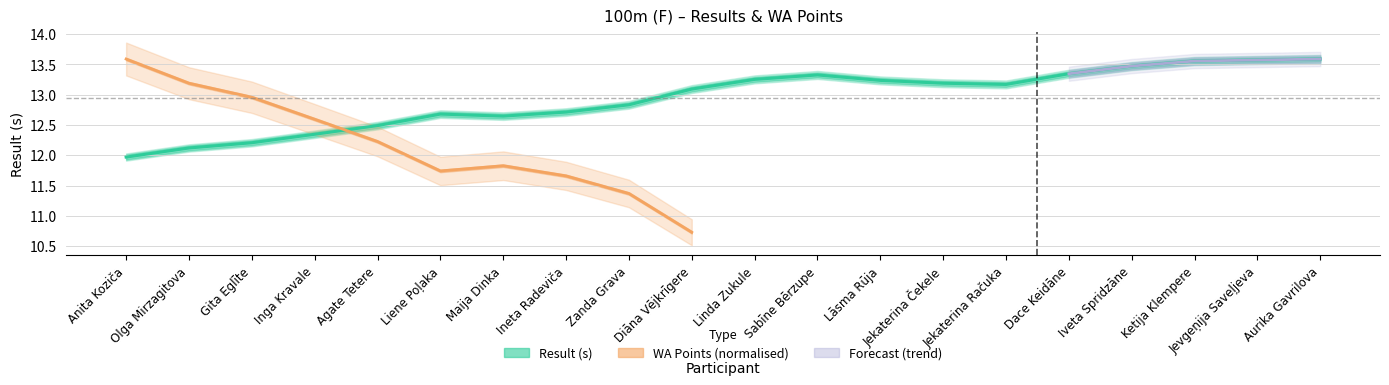

Reading left to right, list all the values displayed in this chart.

Anita Koziča=12.0	Olga Mirzagitova=12.1	Gita Eglīte=12.2	Inga Kravale=12.3	Agate Tetere=12.5	Liene Poļaka=12.7	Maija Dinka=12.6	Ineta Radeviča=12.7	Zanda Grava=12.8	Diāna Vējkrīgere=13.1	Linda Zukule=13.3	Sabīne Bērzupe=13.3	Lāsma Rūja=13.2	Jekaterina Čekele=13.2	Jekaterina Račuka=13.2	Dace Keidāne=13.3	Iveta Spridzāne=13.5	Ketija Klempere=13.6	Jevgeņija Saveļjeva=13.6	Aurika Gavrilova=13.6